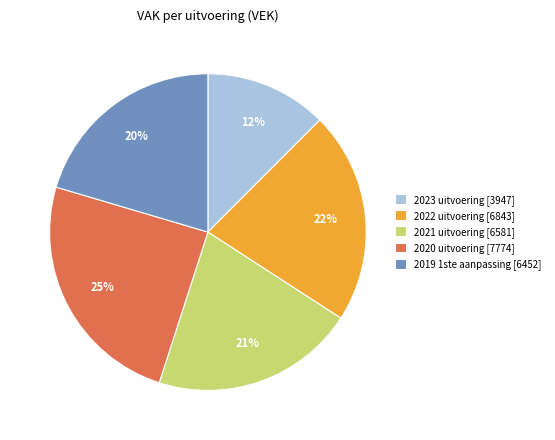

Does any single category account for the majority?

No